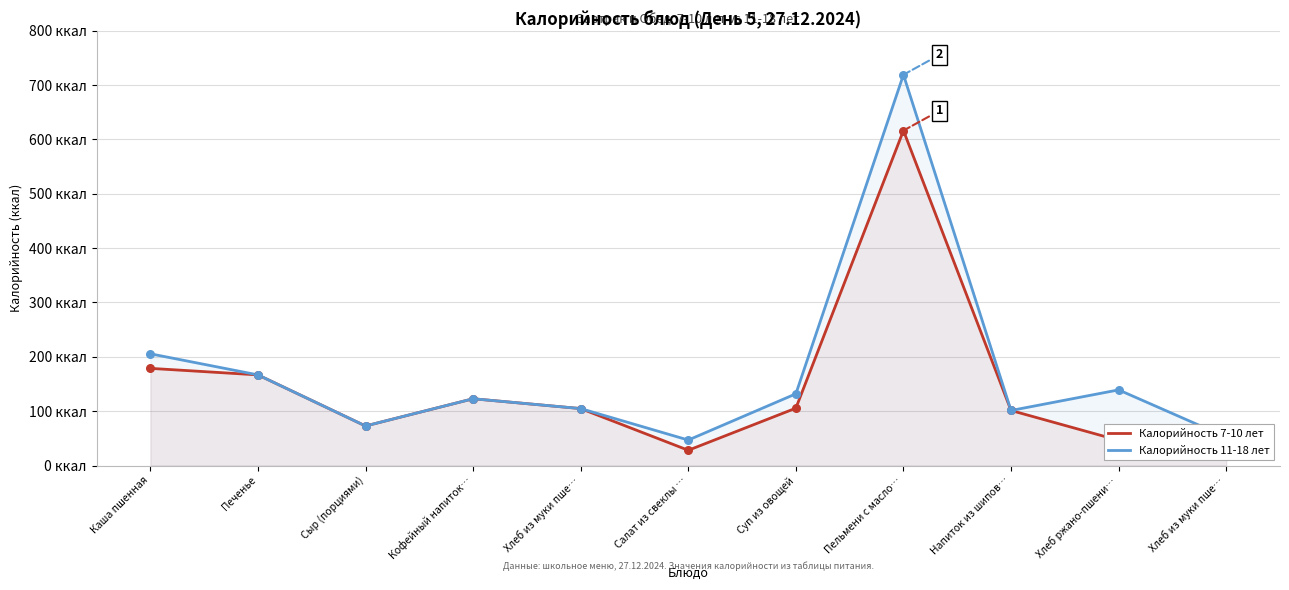

Which series reaches the maximum Y coordinate?

Калорийность 11-18 лет